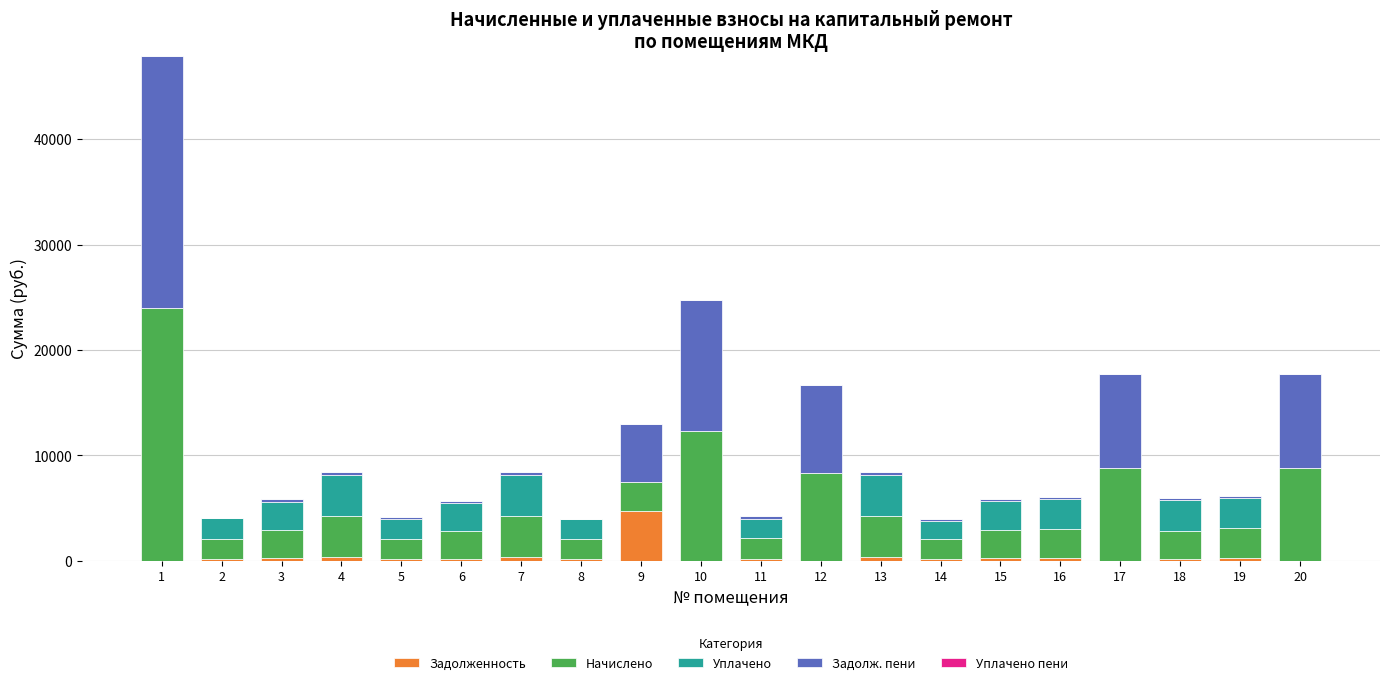

Which series has the largest range (max minus min)?

Задолж. пени